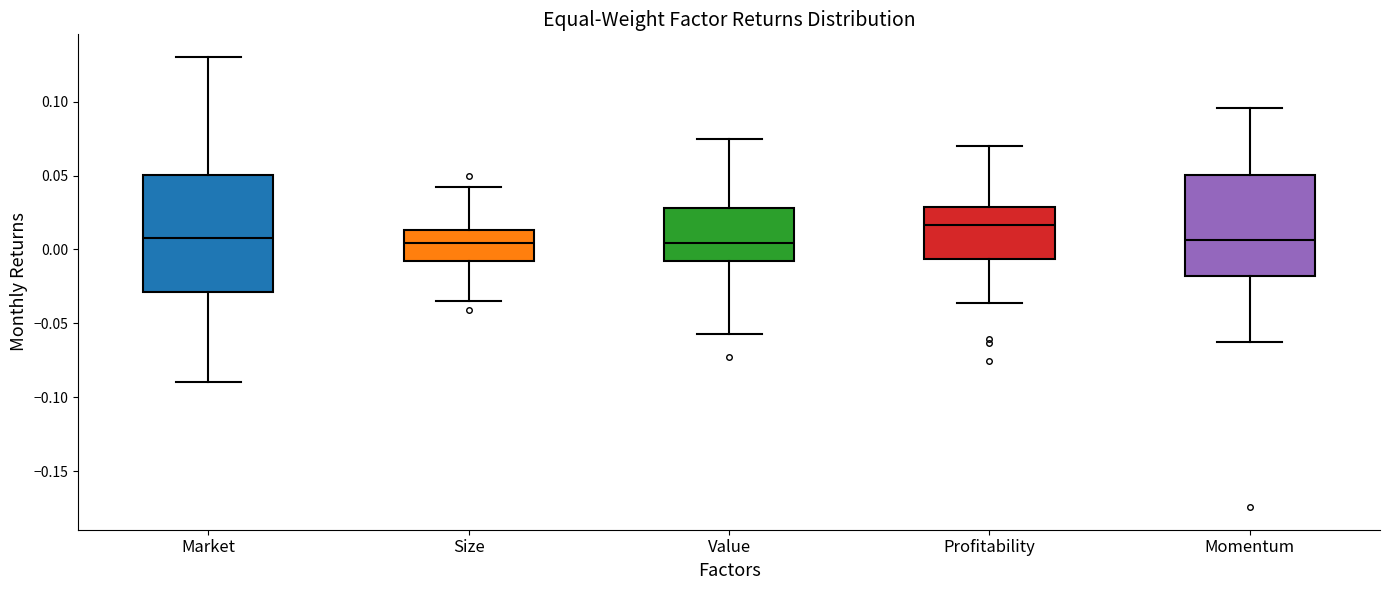

Reading left to right, read every box against the y-axis: the position of its median line, the range the box covers, and the ends of its whiskers. The values are not printed on the chart, so give them approximately, as read against the axis.

Market: median 0.010, box -0.030 to 0.050, whiskers -0.090 to 0.130
Size: median 0.005, box -0.010 to 0.015, whiskers -0.035 to 0.040
Value: median 0.005, box -0.010 to 0.030, whiskers -0.055 to 0.075
Profitability: median 0.015, box -0.005 to 0.030, whiskers -0.035 to 0.070
Momentum: median 0.005, box -0.020 to 0.050, whiskers -0.065 to 0.095